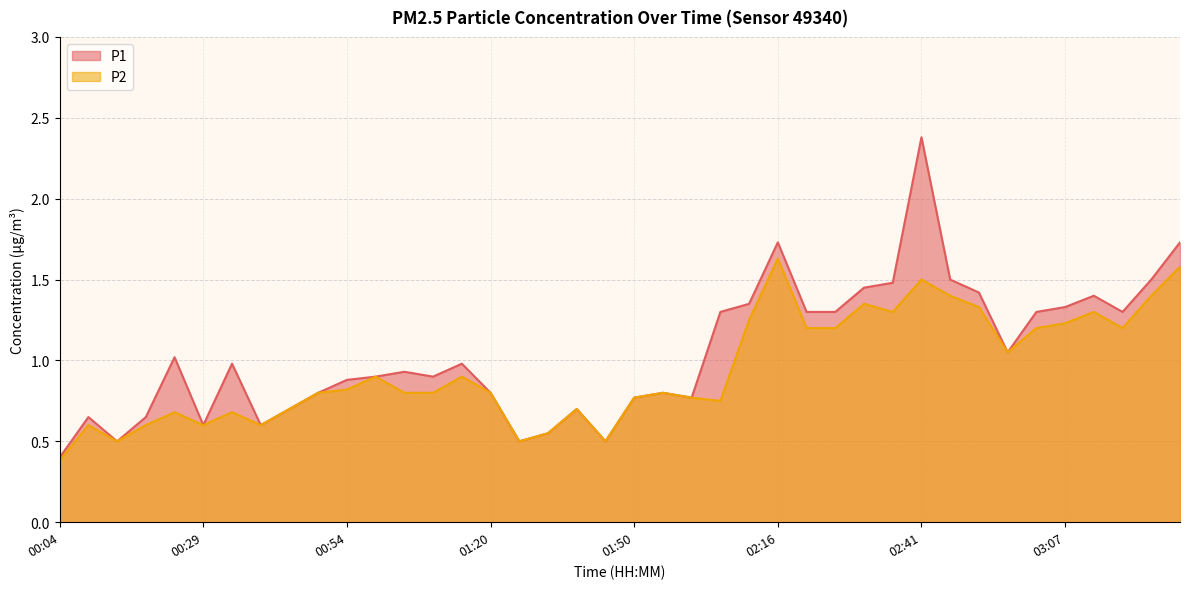

What is the label of the 26th point from the right?

01:15